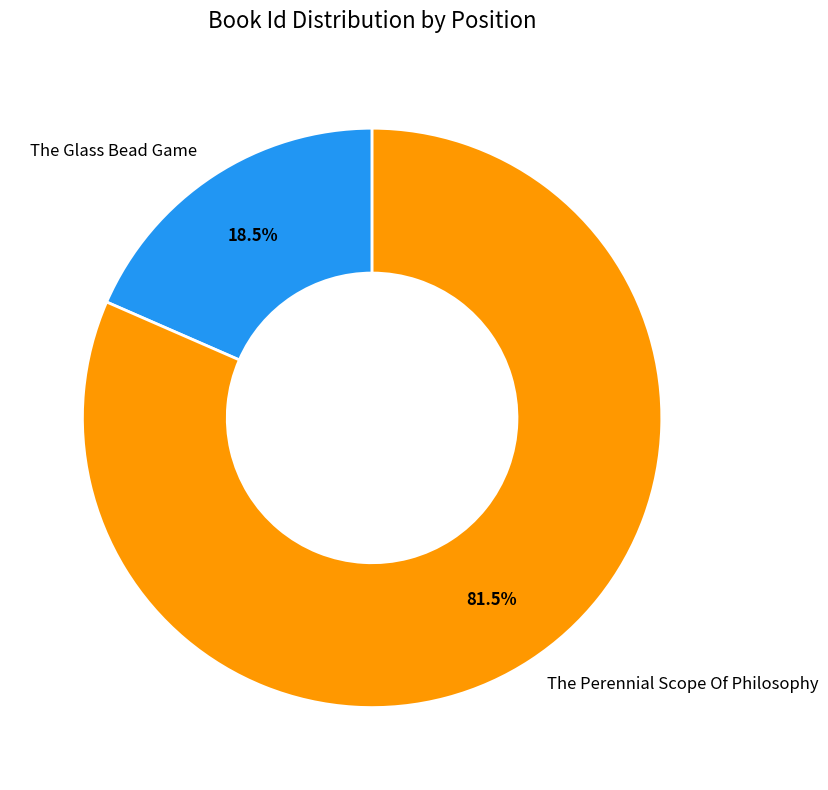

What is the smallest slice in the pie chart?

The Glass Bead Game